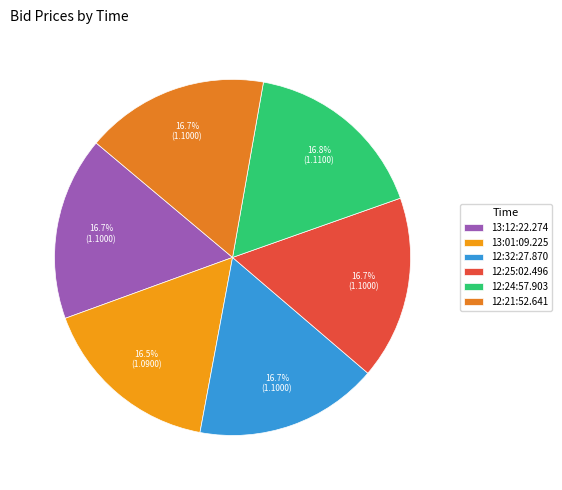

To the nearest percent, what percentage of the pie is 12:32:27.870?

17%